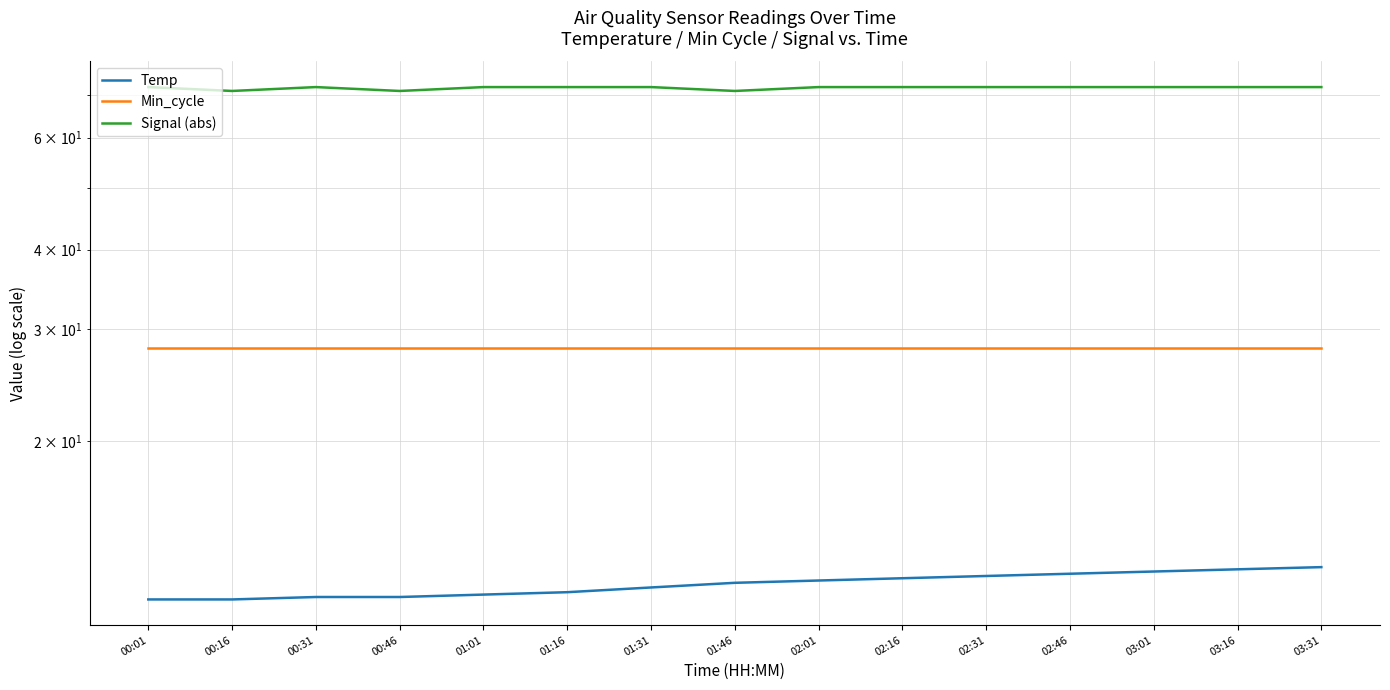

Count the Signal (abs) values in the range 72 to 73.

12